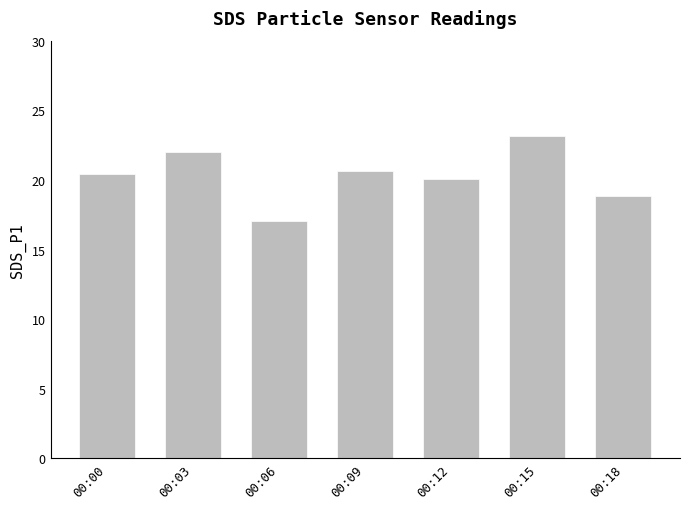

What is the difference between the maximum and second lowest values?

4.3